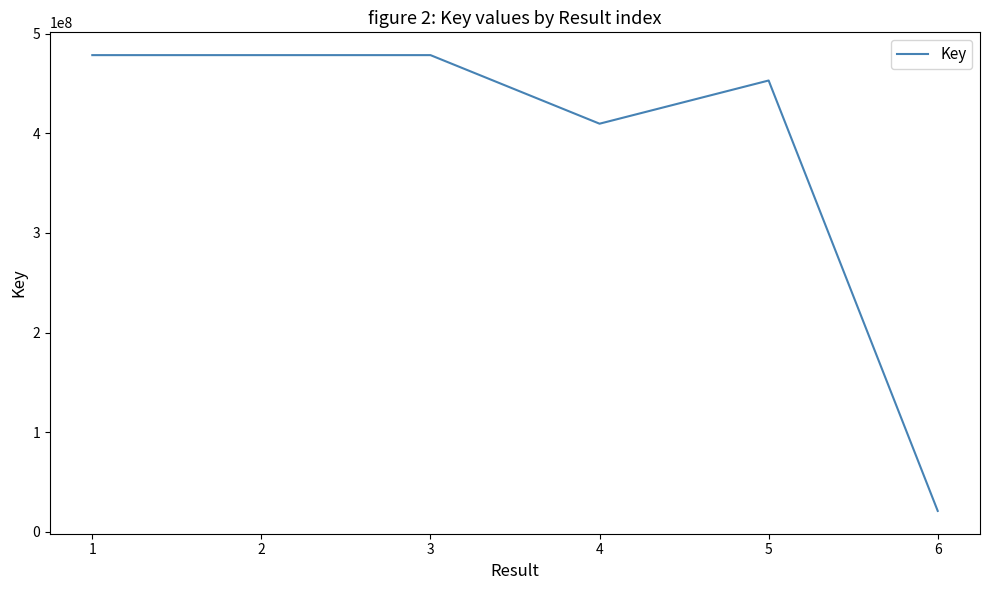

What is the difference between the second highest and minimum values?

457578076